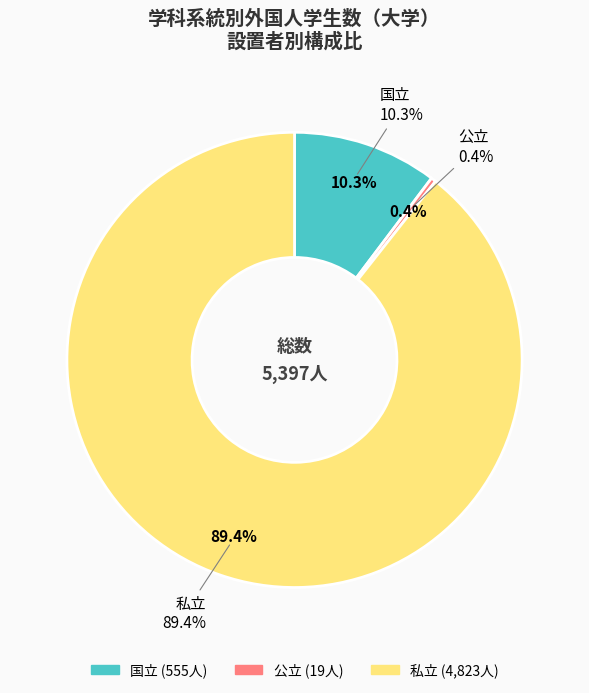

What is the ratio of the value at 私立 to the value at 国立?

8.7